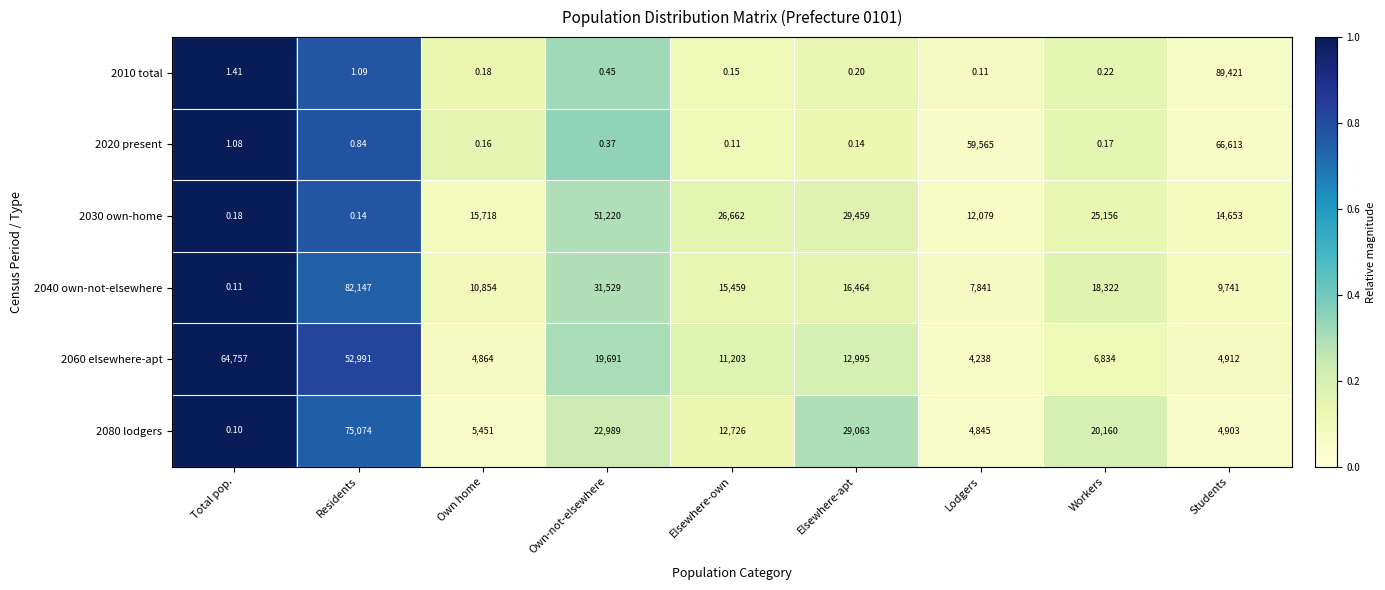

Between Elsewhere-own and Elsewhere-apt, which series saw the biggest shift?

2080 lodgers